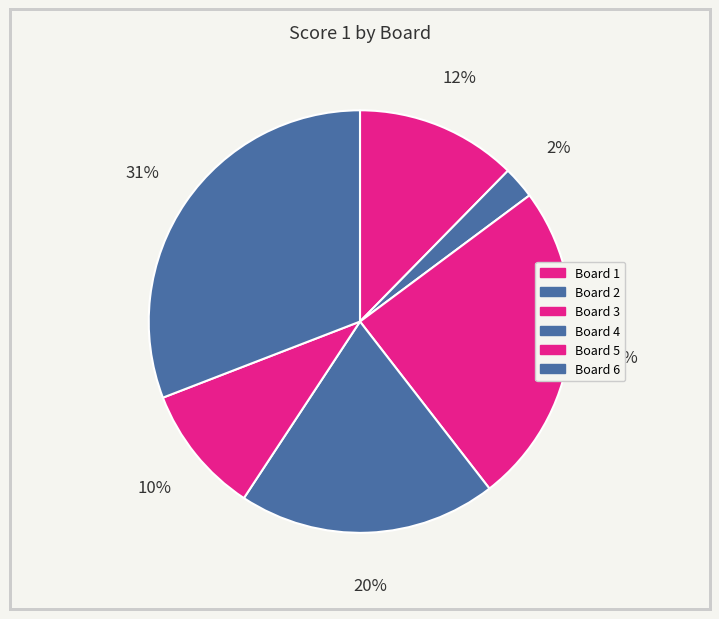

Which category has the biggest portion of the pie?

Board 6